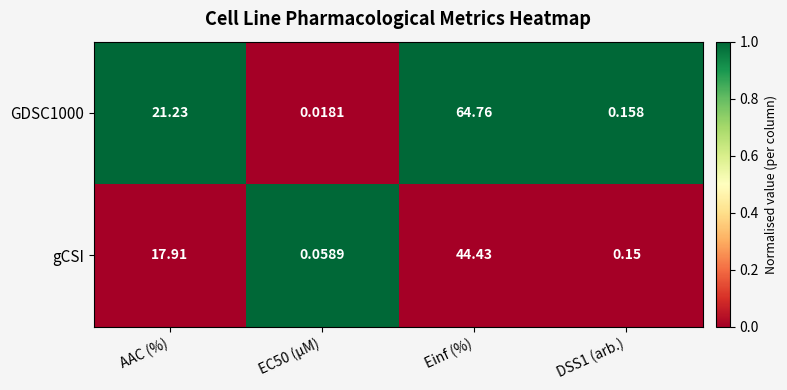

Where does the gCSI series first go above 17?

AAC (%)